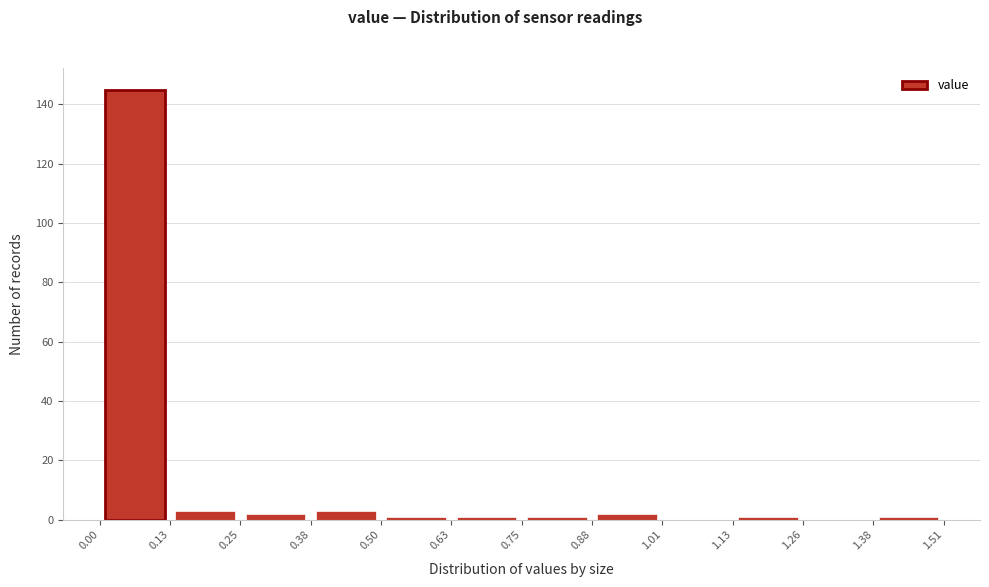

Reading left to right, list every bar in this chart as the range it spans on the x-axis followed by its height. The values are not printed on the chart, so give them approximately, as read against the axis.

0.00 to 0.13: 146
0.13 to 0.25: 4
0.25 to 0.38: 2
0.38 to 0.50: 4
0.50 to 0.63: under 2
0.63 to 0.75: under 2
0.75 to 0.88: under 2
0.88 to 1.01: 2
1.01 to 1.13: 0
1.13 to 1.26: under 2
1.26 to 1.38: 0
1.38 to 1.51: under 2